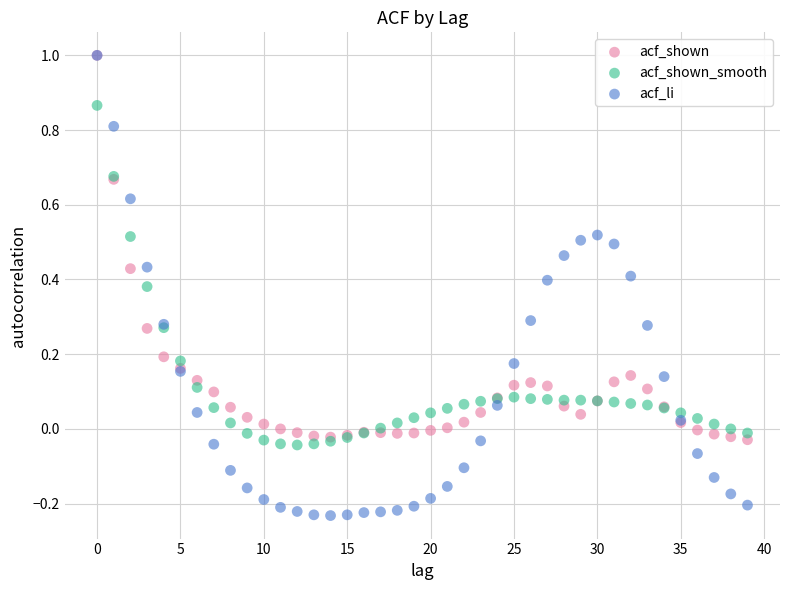

What are all the series names shown in the legend?

acf_shown, acf_shown_smooth, acf_li